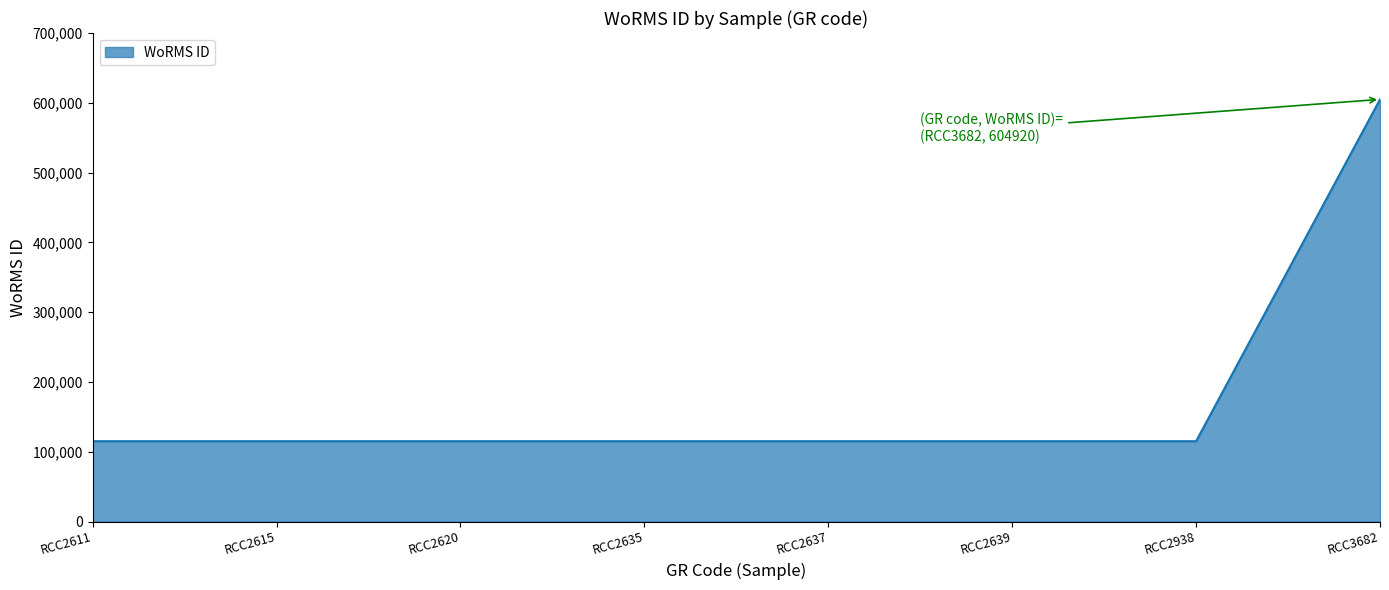

What value does the data have at RCC2639, to the nearest 50?

115100